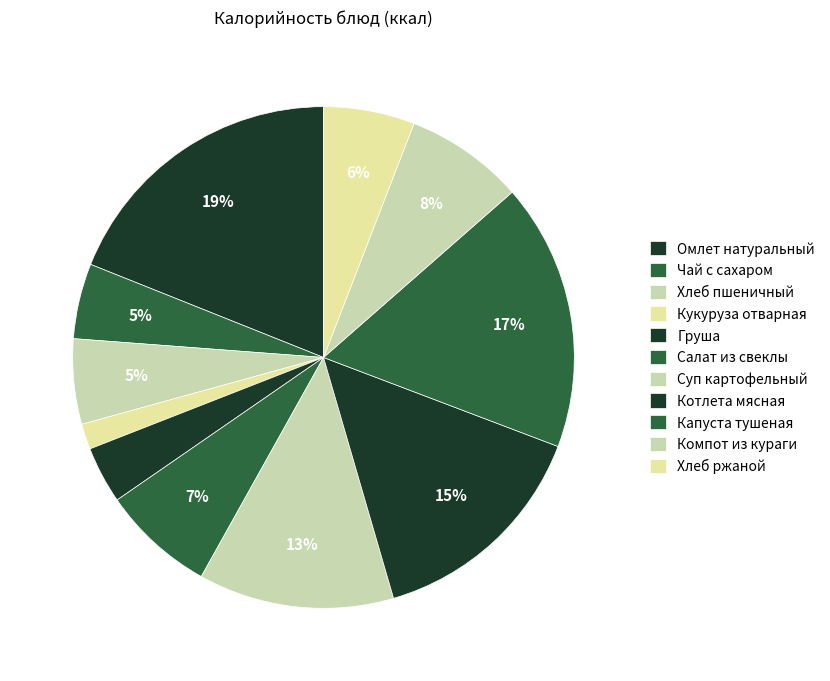

How much of the chart is everything except Груша?

96.3%